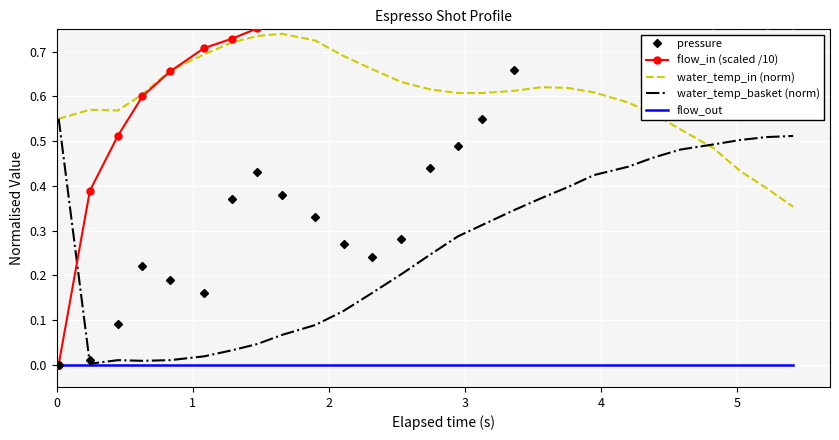

What are all the series names shown in the legend?

pressure, flow_in (scaled /10), water_temp_in (norm), water_temp_basket (norm), flow_out